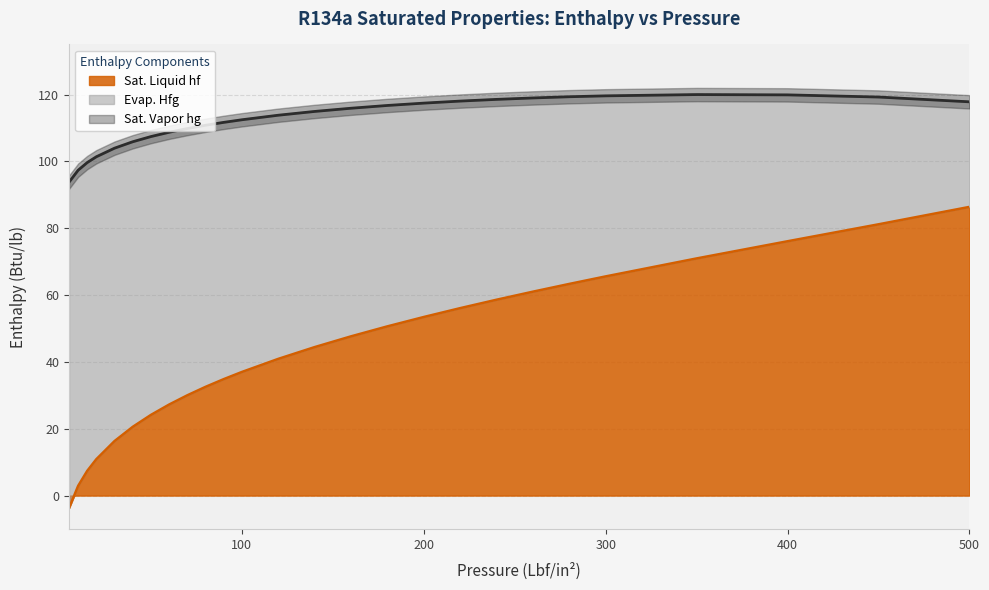

Reading right to left, transcribe all the data shown in this chart.

Sat. Liquid hf: 500=86.4	450=81.2	400=76.1	350=71.0	300=65.6	280=63.3	260=61.0	240=58.6	220=56.1	200=53.4	180=50.6	160=47.6	140=44.4	120=40.9	100=37.0	90=34.8	80=32.5	70=30.0	60=27.2	50=24.1	40=20.6	30=16.3	20=10.9	15=7.4	10=2.9	5=-3.7
Sat. Vapor hg: 500=117.8	450=119.3	400=119.9	350=120.0	300=119.6	280=119.3	260=119.0	240=118.6	220=118.0	200=117.4	180=116.7	160=115.9	140=115.0	120=113.8	100=112.5	90=111.7	80=110.8	70=109.8	60=108.7	50=107.4	40=105.9	30=104.0	20=101.4	15=99.7	10=97.4	5=93.8